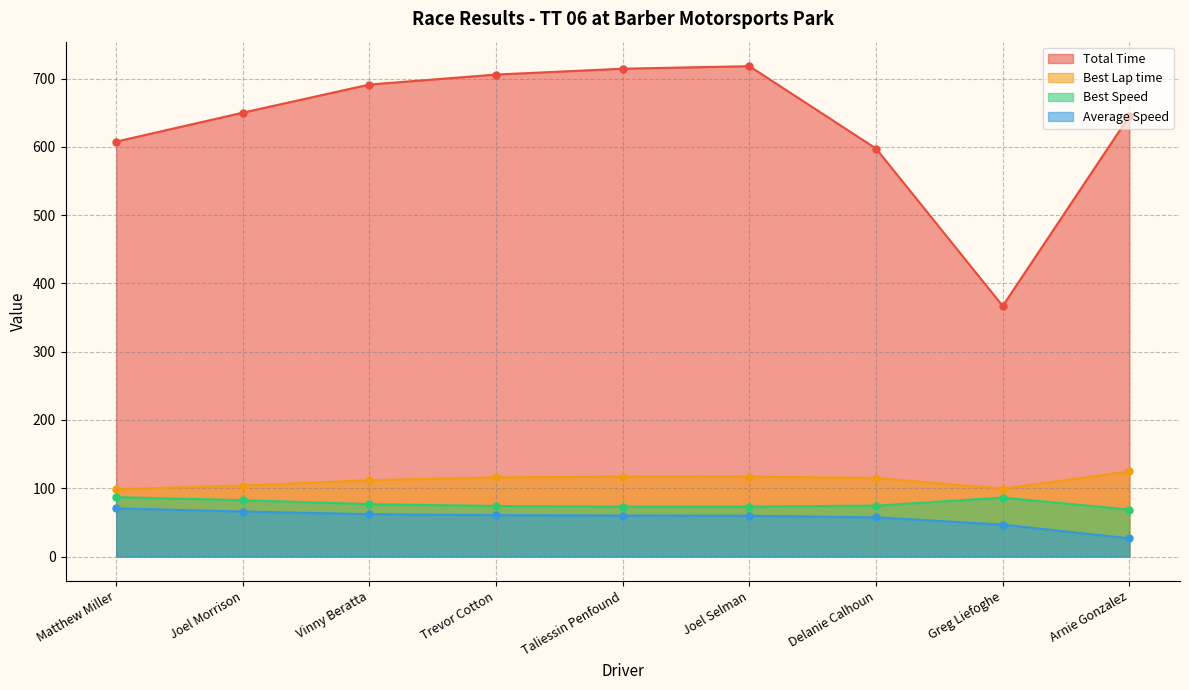

Reading left to right, extract all data points from this chart.

Total Time: Matthew Miller=607.7	Joel Morrison=650.1	Vinny Beratta=691.3	Trevor Cotton=705.9	Taliessin Penfound=714.5	Joel Selman=718.2	Delanie Calhoun=597.5	Greg Liefoghe=366.9	Arnie Gonzalez=645.2
Best Lap time: Matthew Miller=98.6	Joel Morrison=103.9	Vinny Beratta=111.8	Trevor Cotton=115.9	Taliessin Penfound=117.2	Joel Selman=117.1	Delanie Calhoun=115.0	Greg Liefoghe=99.4	Arnie Gonzalez=124.6
Best Speed: Matthew Miller=86.9	Joel Morrison=82.5	Vinny Beratta=76.7	Trevor Cotton=73.9	Taliessin Penfound=73.1	Joel Selman=73.2	Delanie Calhoun=74.5	Greg Liefoghe=86.2	Arnie Gonzalez=68.8
Average Speed: Matthew Miller=70.5	Joel Morrison=65.9	Vinny Beratta=62.0	Trevor Cotton=60.7	Taliessin Penfound=60.0	Joel Selman=59.7	Delanie Calhoun=57.4	Greg Liefoghe=46.7	Arnie Gonzalez=26.6